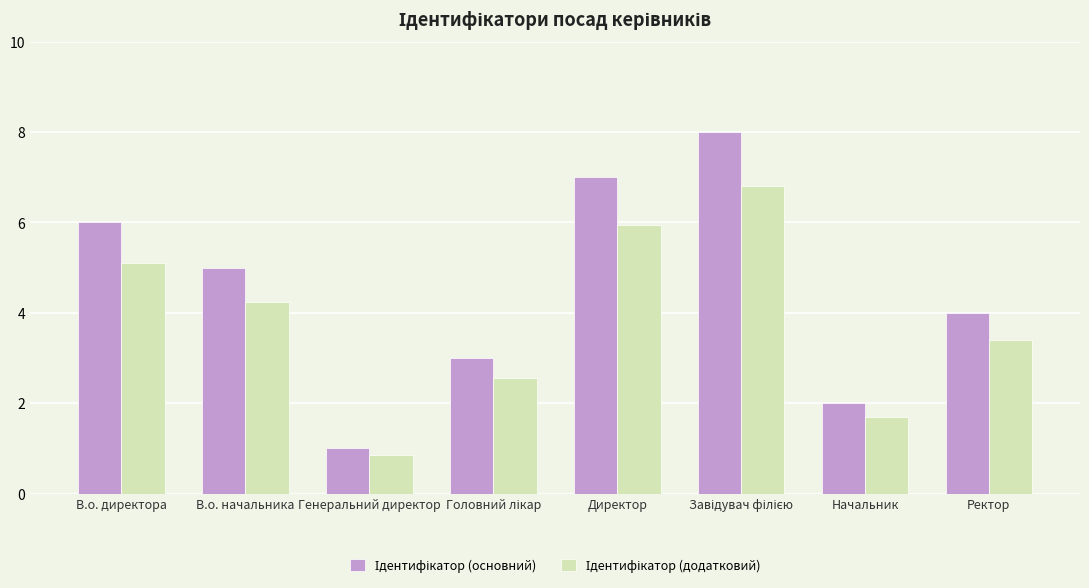

Count the number of categories in the chart.

8